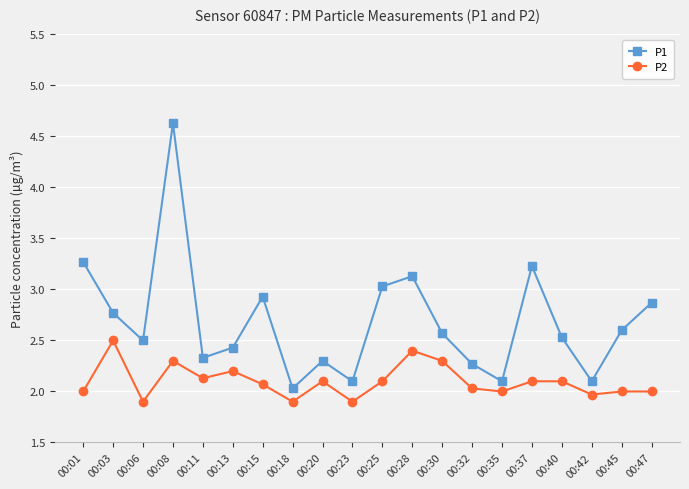

Reading left to right, transcribe all the data shown in this chart.

P1: 3.3	2.8	2.5	4.6	2.3	2.4	2.9	2.0	2.3	2.1	3.0	3.1	2.6	2.3	2.1	3.2	2.5	2.1	2.6	2.9
P2: 2.0	2.5	1.9	2.3	2.1	2.2	2.1	1.9	2.1	1.9	2.1	2.4	2.3	2.0	2.0	2.1	2.1	2.0	2.0	2.0